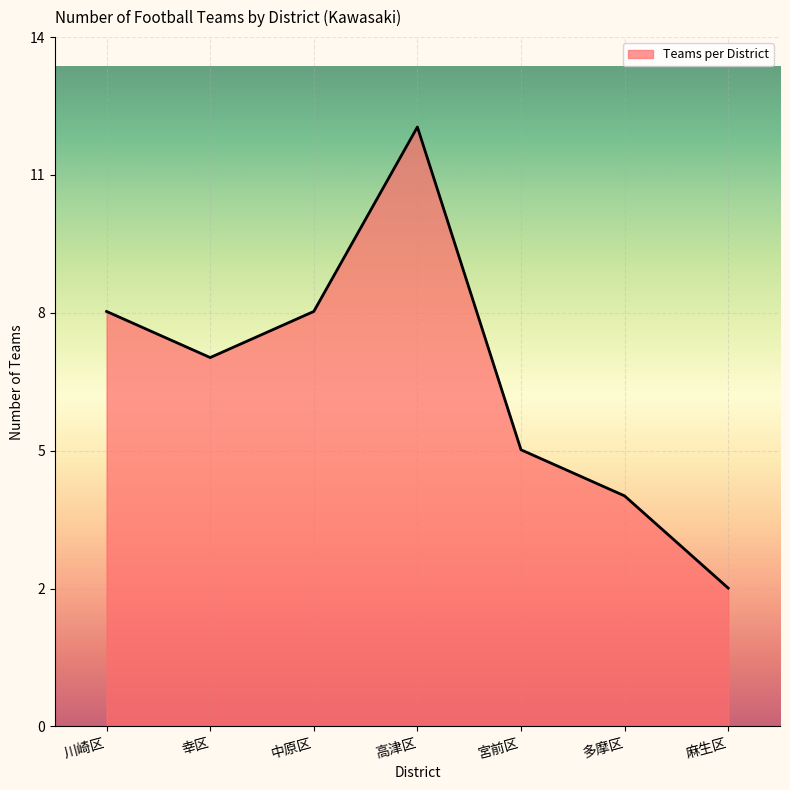

Where is the first local minimum?

幸区